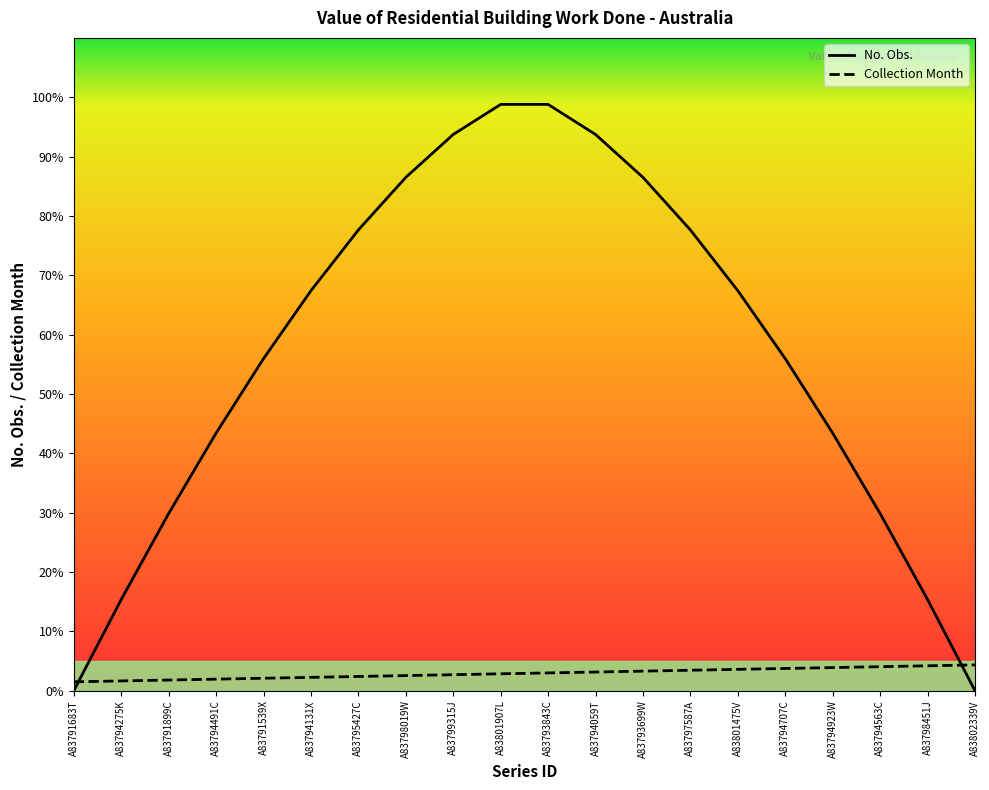

True or false: No. Obs. and Collection Month intersect in this chart.

True